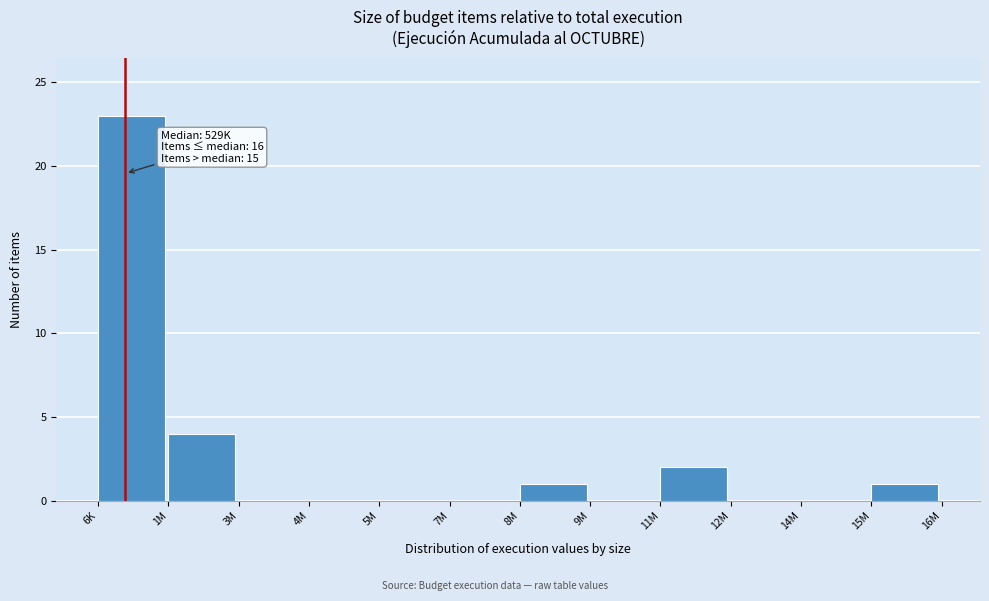

Reading left to right, what are all the values shown in this chart?

6K=23	1M=4	3M=0	4M=0	5M=0	7M=0	8M=1	9M=0	11M=2	12M=0	14M=0	15M=1